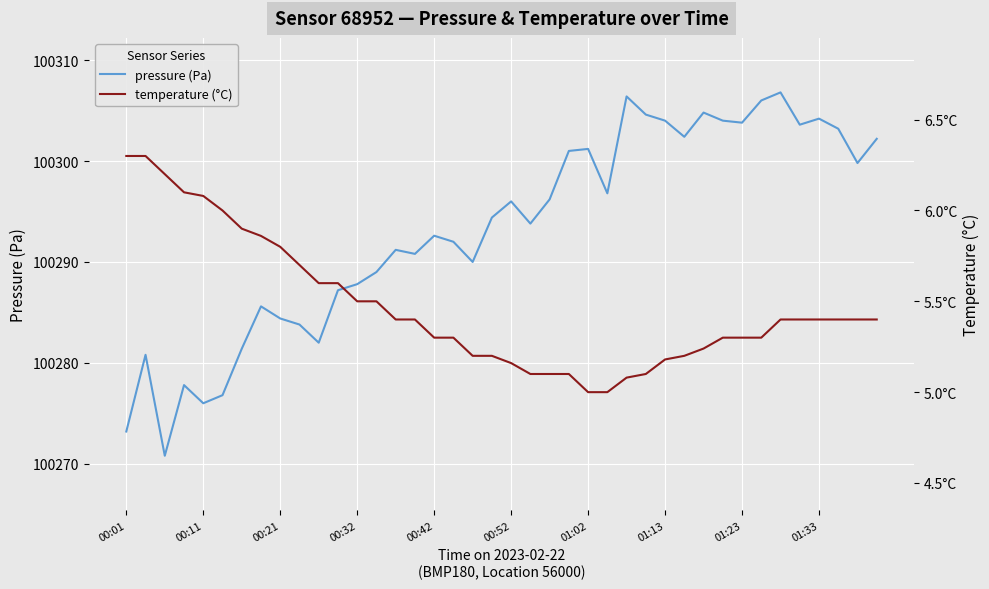

Rank the series by their average value, from lowest to highest.

temperature, pressure